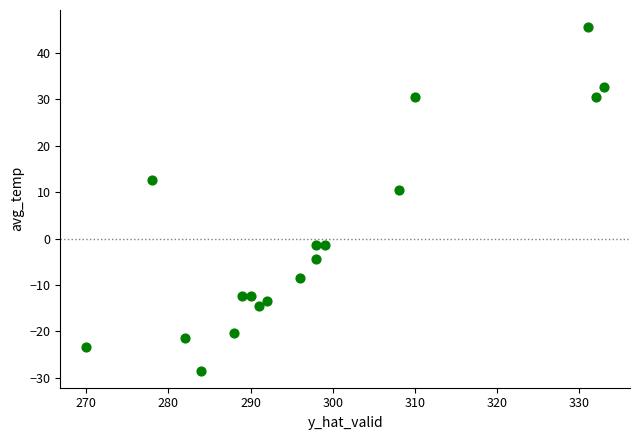

What Y value in the scatter plot is closest to 8?

10.6